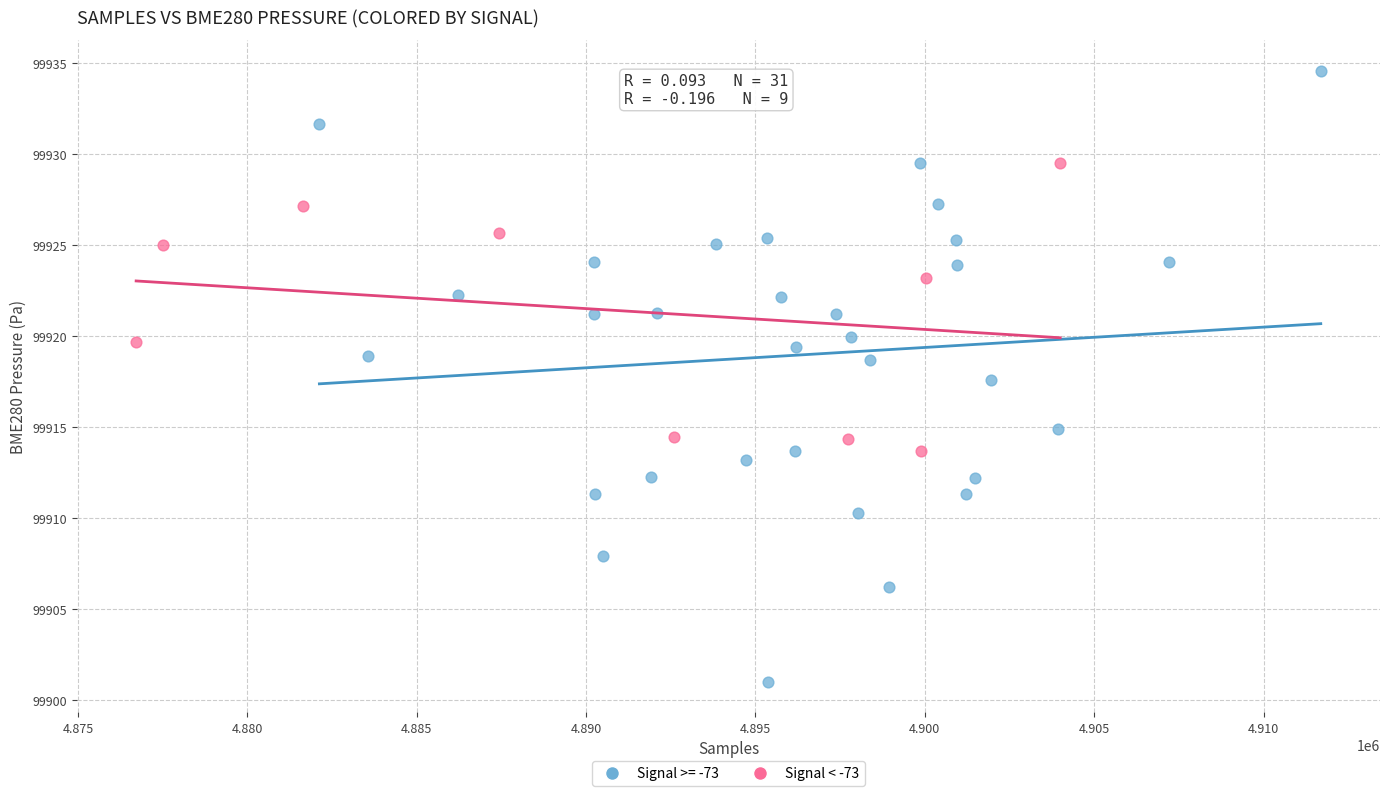

Which series reaches the minimum Y coordinate?

Signal >= -73